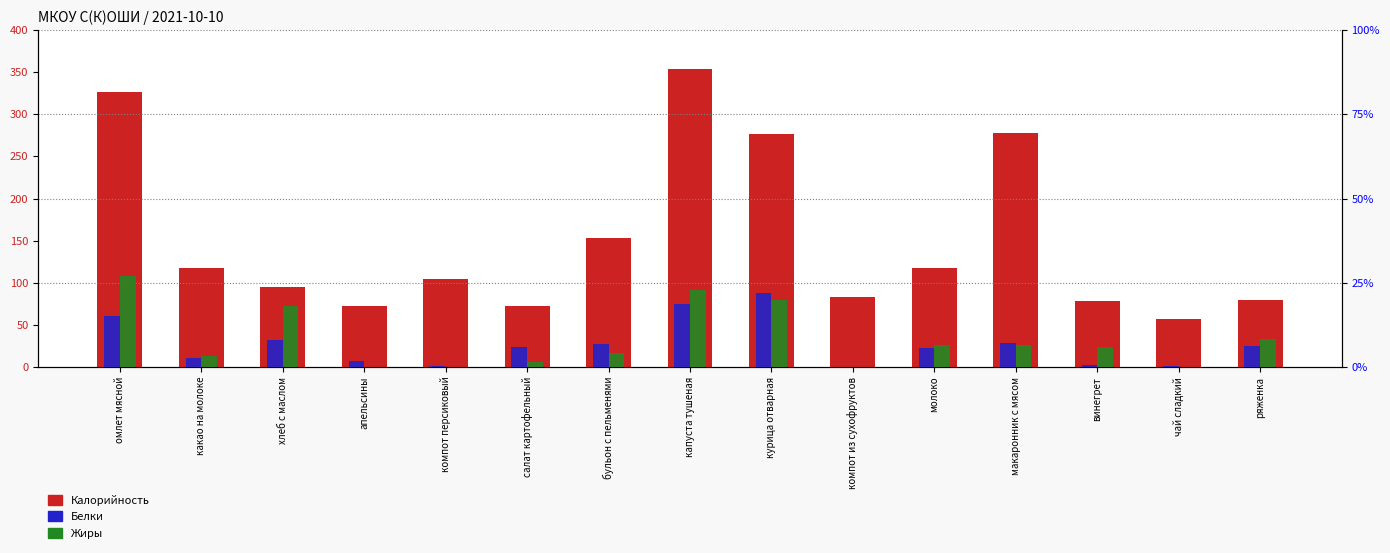

Reading left to right, extract all data points from this chart.

Калорийность: 327.0	118.0	95.0	72.0	105.0	72.0	153.0	354.0	276.0	83.0	118.0	278.0	78.0	57.0	80.0
Белки: 15.0	2.8	8.0	1.8	0.2	6.0	6.8	18.7	22.1	0.1	5.6	7.2	0.7	0.2	6.2
Жиры: 27.0	3.2	18.0	0.0	0.0	1.4	4.1	22.7	19.9	0.0	6.4	6.4	5.8	0.0	8.4